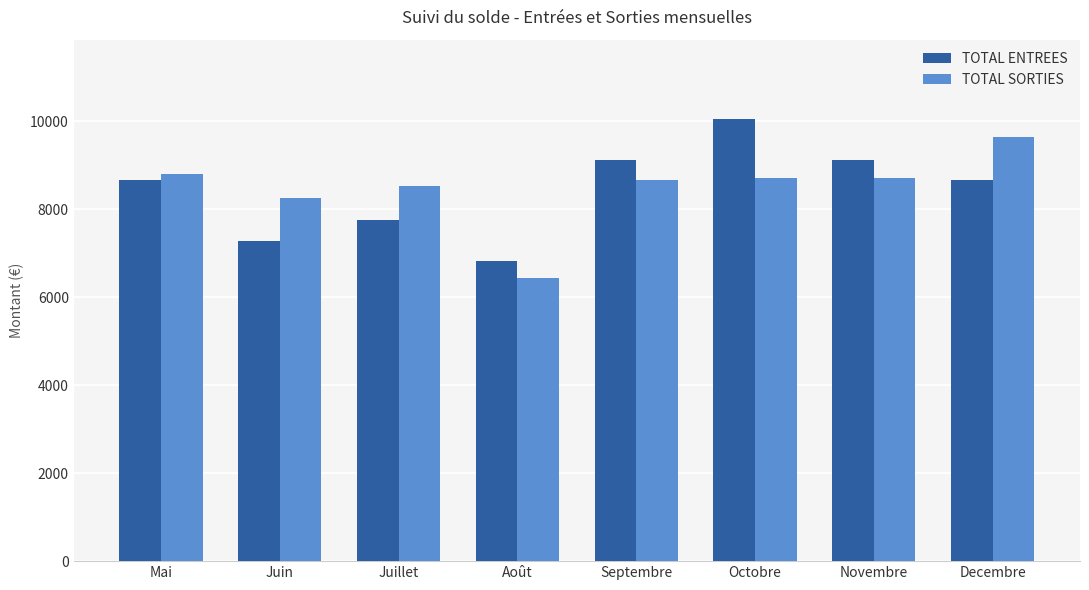

What is the value of the TOTAL SORTIES bar at the 7th from the left?

8717.7